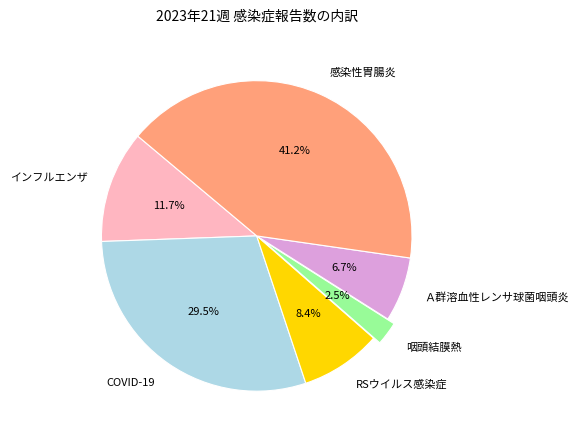

How many segments does this pie chart have?

6